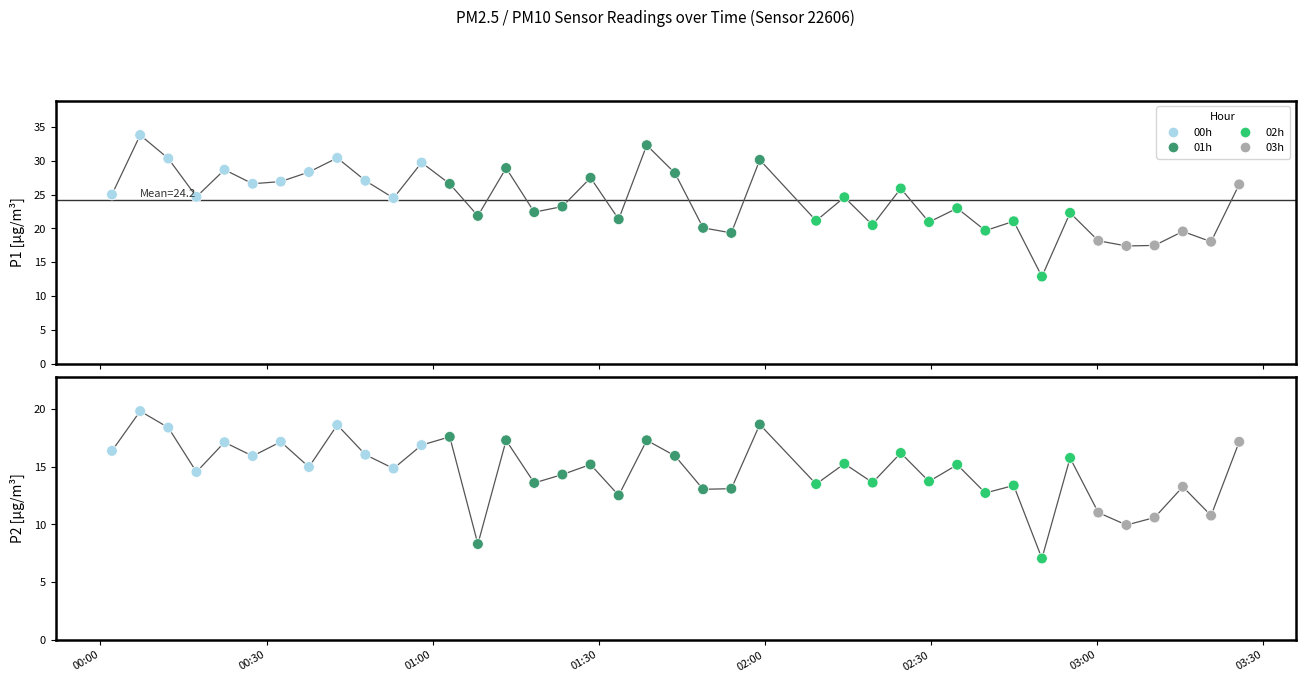

Which series contains the highest Y value?

P1